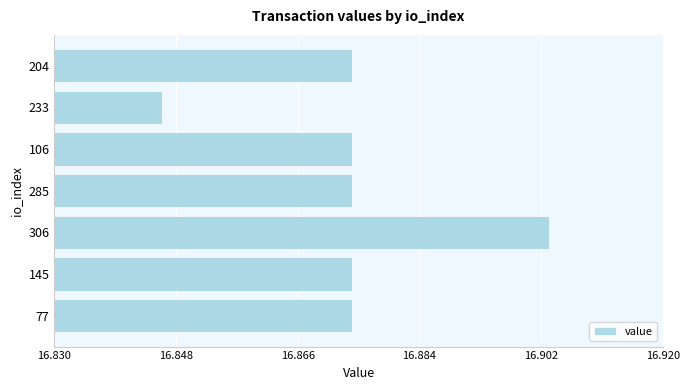

Count the values in the range 16 to 17.

7